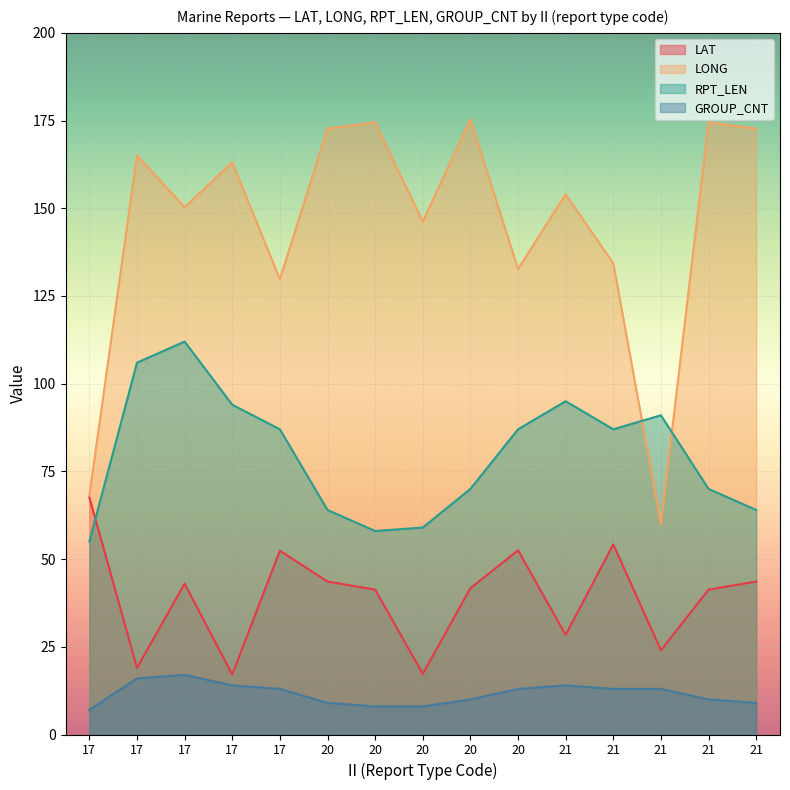

What is the difference between the maximum and minimum values in the LONG series?

115.4